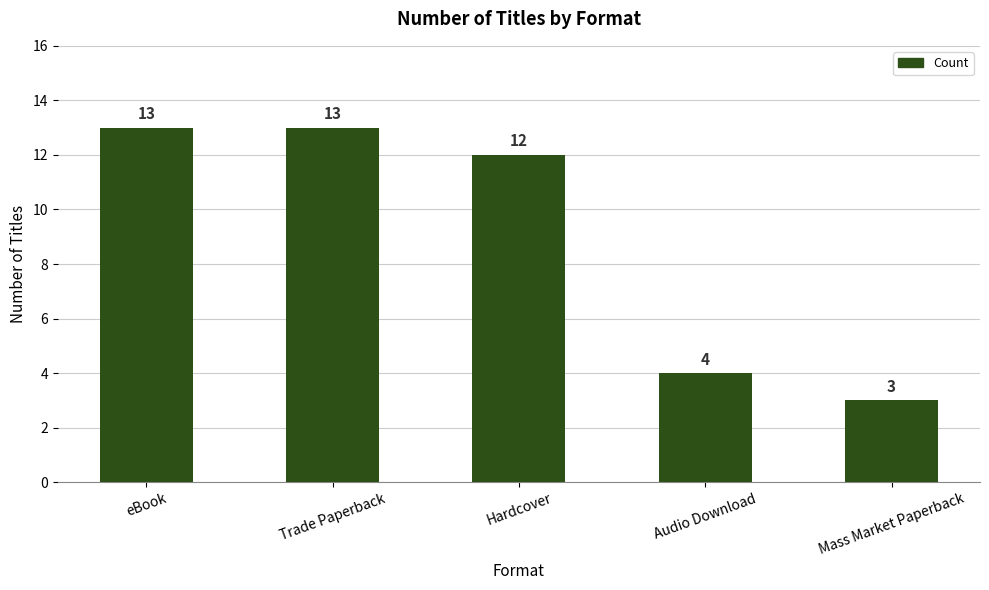

The value at Trade Paperback is 13. True or false?

True